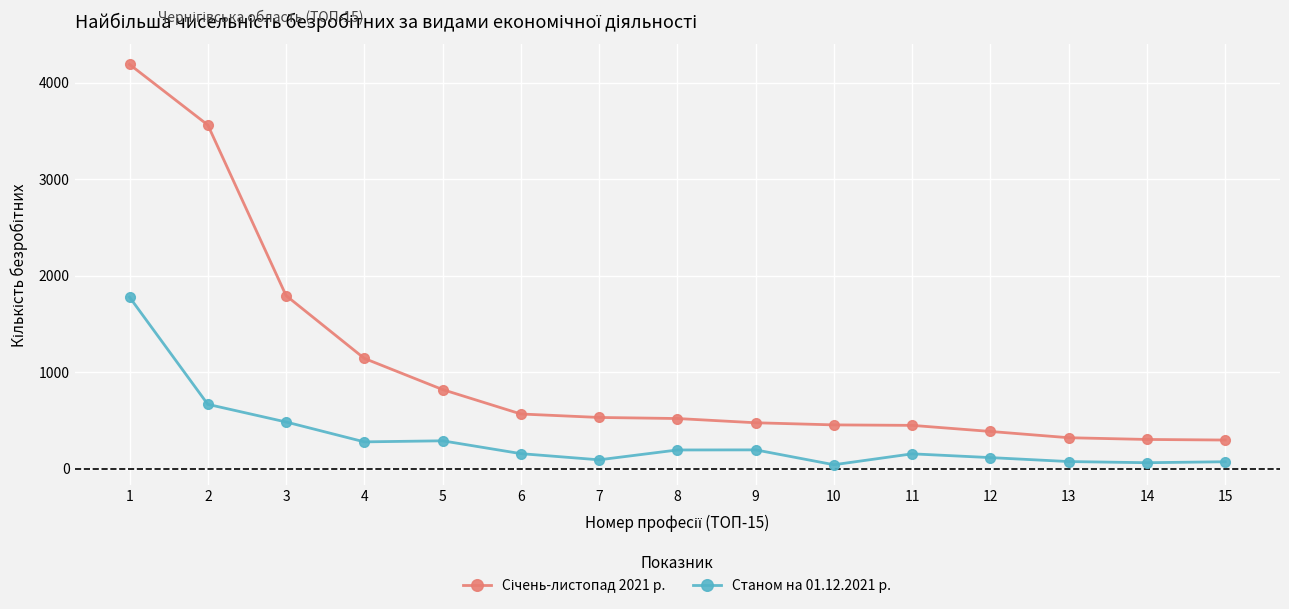

How many lines are shown in the chart?

2